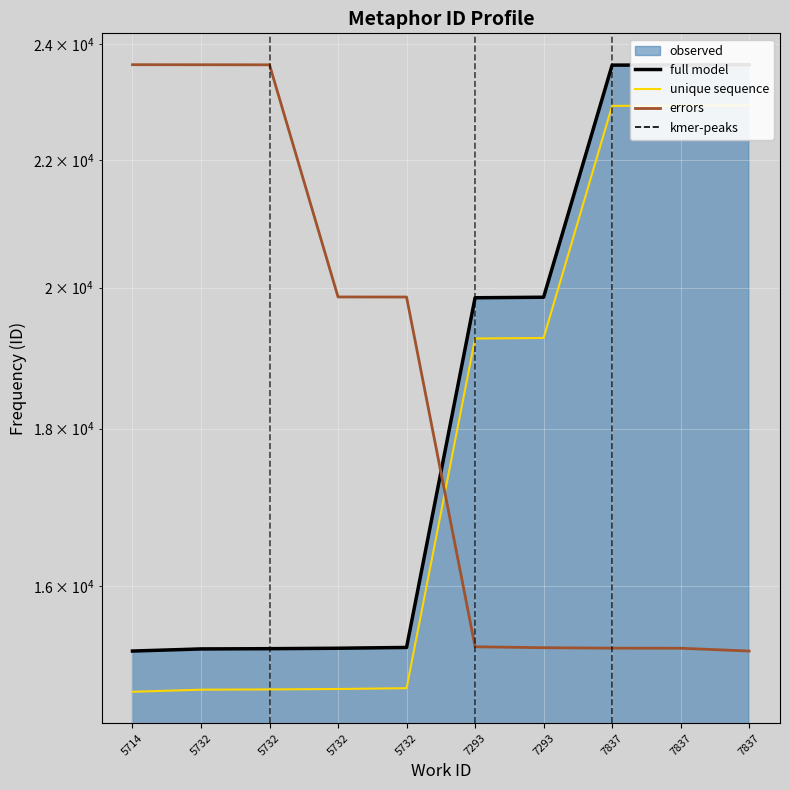

Which series has the largest range (max minus min)?

full model